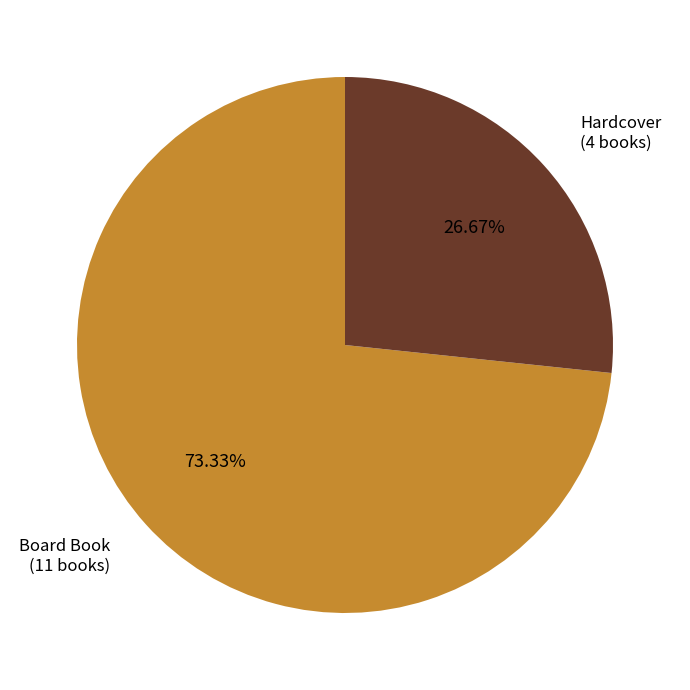

Does Hardcover account for over 50% of the chart?

No